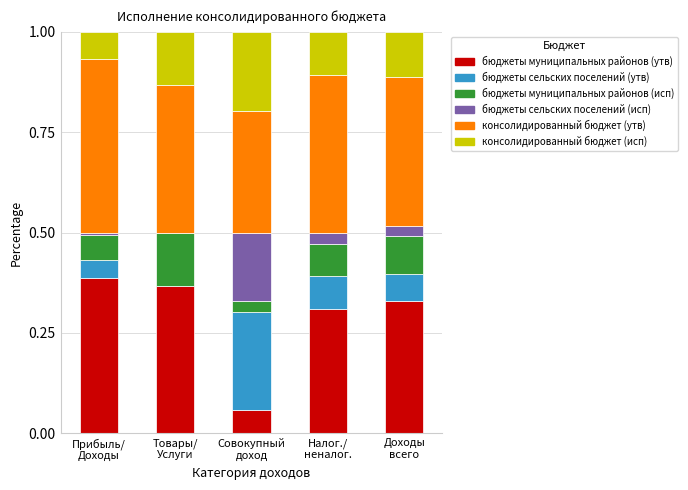

What is the sum of all бюджеты муниципальных районов (утв) values?

1.4